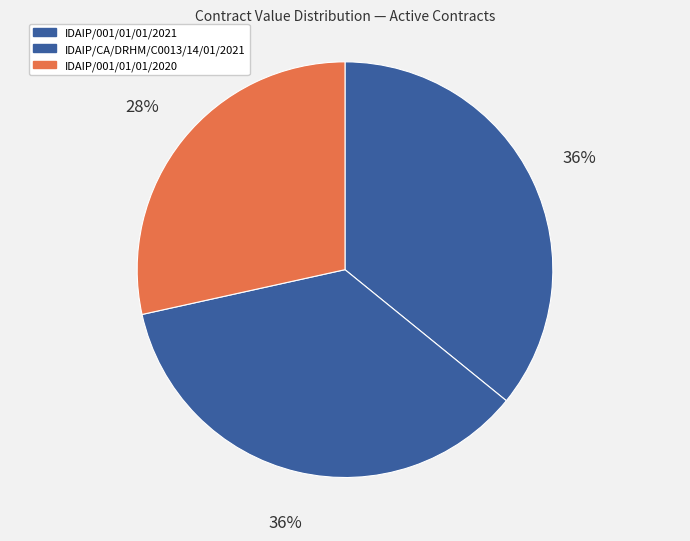

Does any single category account for the majority?

No